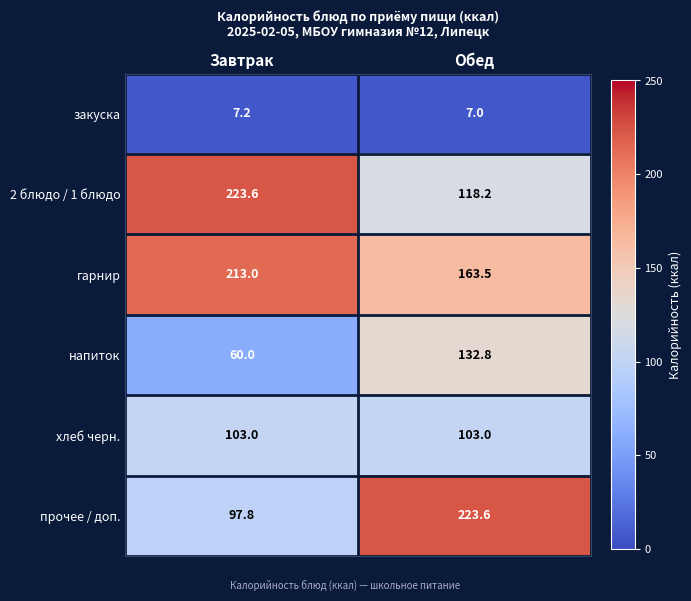

What is the average value of the закуска series?

7.1